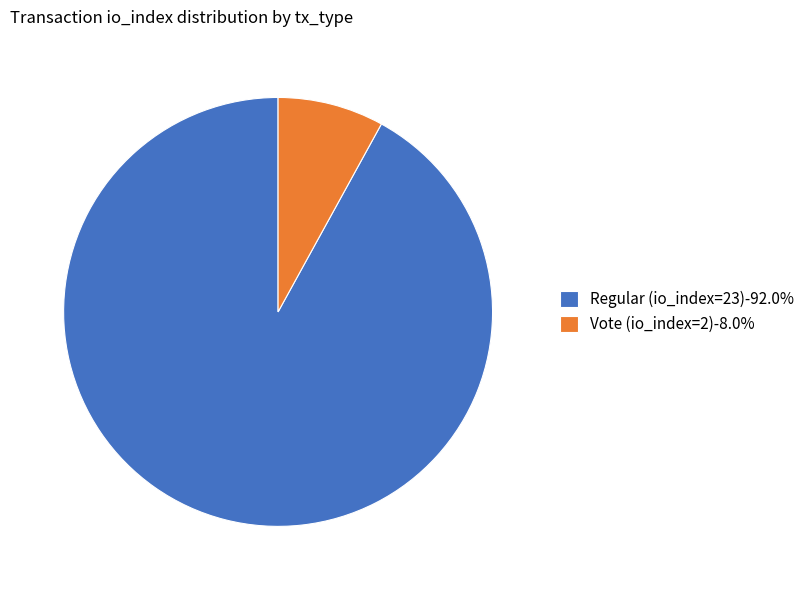

Combined, do Regular (io_index=23)-92.0% and Vote (io_index=2)-8.0% account for over 50%?

Yes